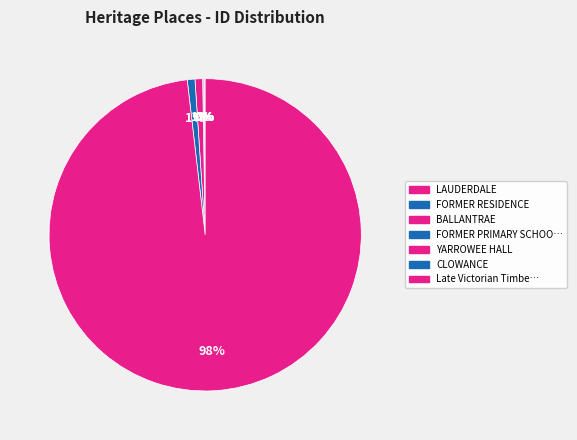

Which slice is the smallest?

LAUDERDALE